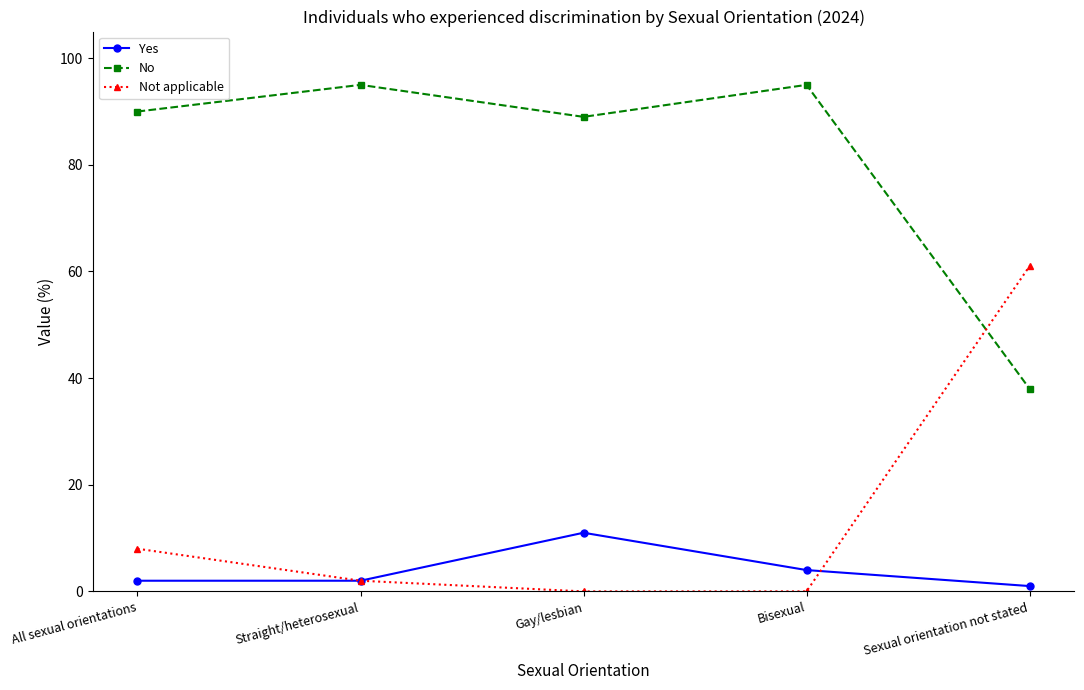

How many Yes values are between 2 and 4?

3